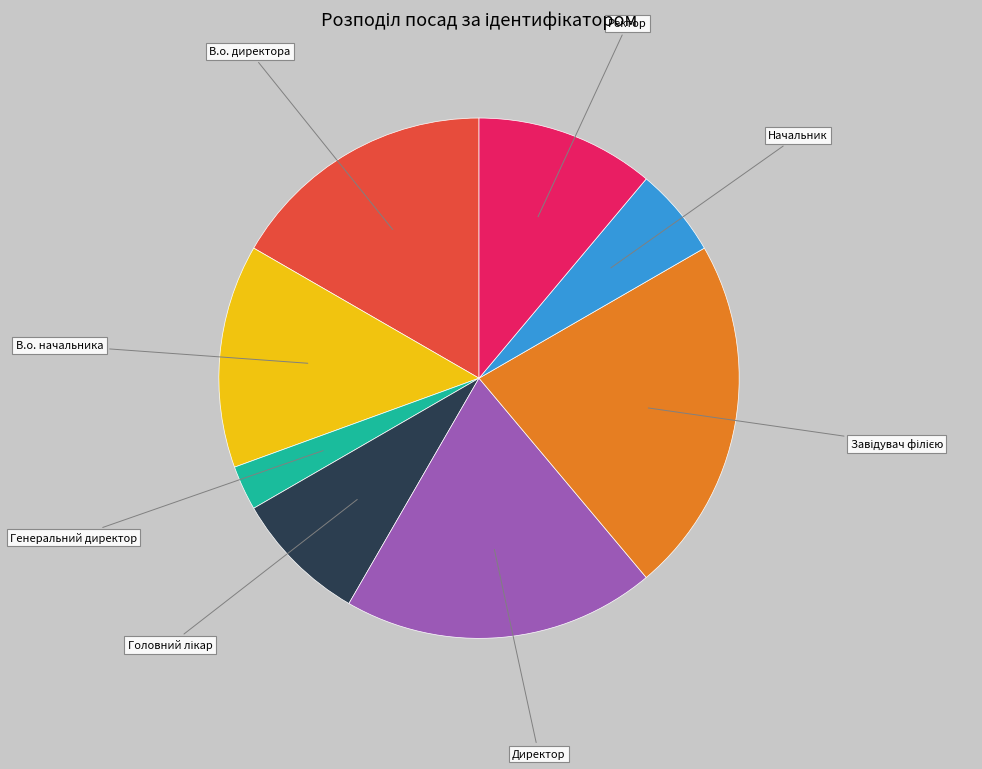

Between В.о. директора and Генеральний директор, which is larger?

В.о. директора